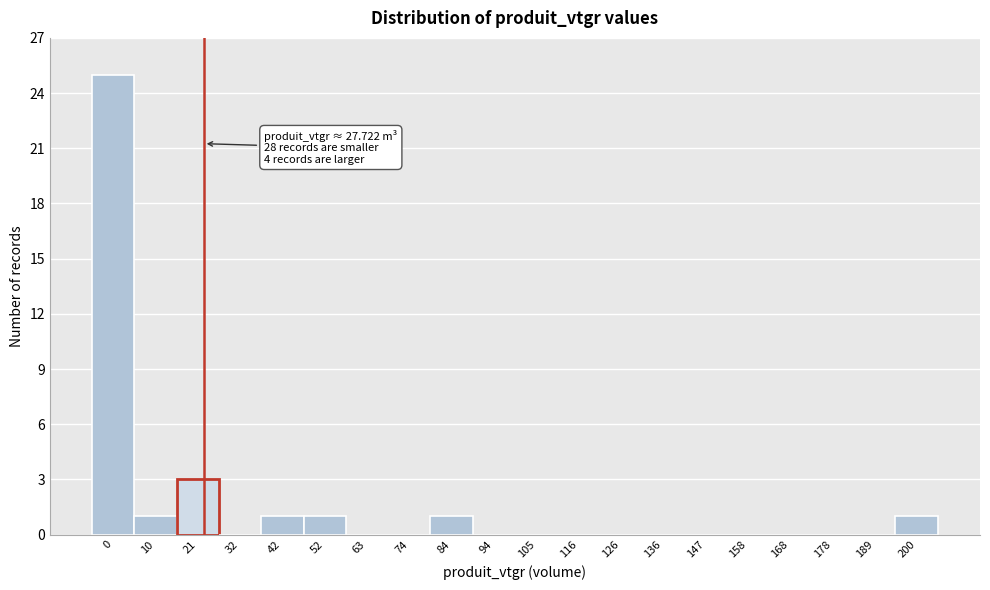

Reading left to right, list all the values displayed in this chart.

0=25	10=1	21=3	32=0	42=1	52=1	63=0	74=0	84=1	94=0	105=0	116=0	126=0	136=0	147=0	158=0	168=0	178=0	189=0	200=1